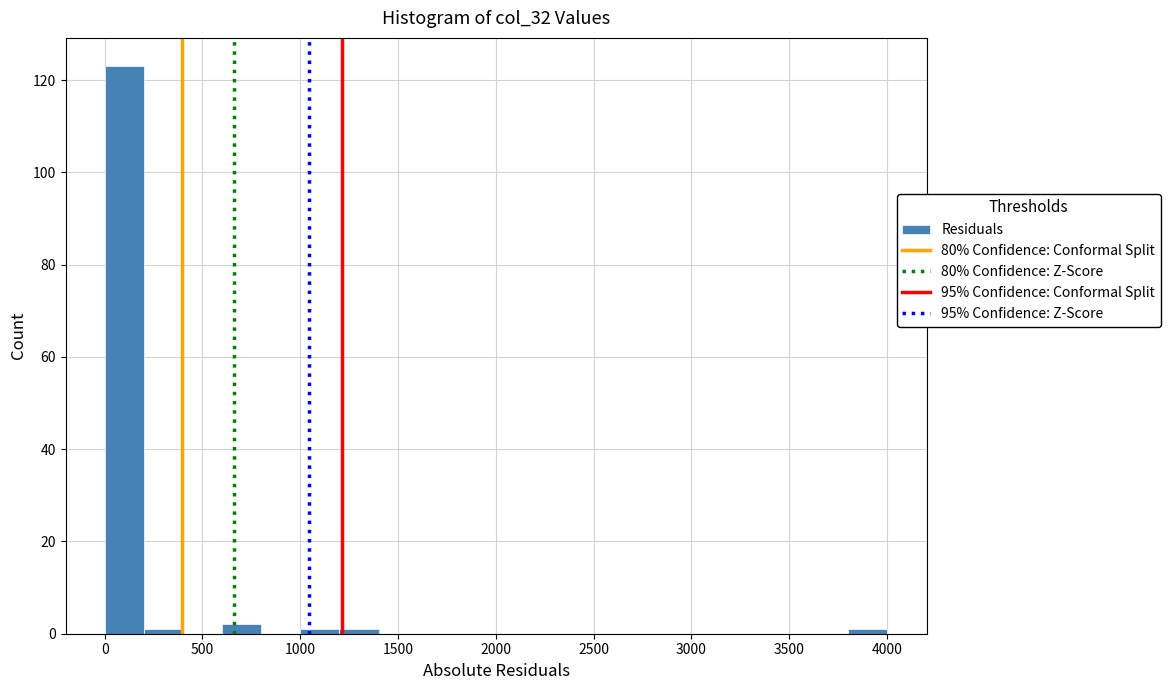

How tall is the bar that spans 600 to 800 on the x-axis? Neither the bar edges nor the heights are printed on the chart, so give them approximately, as read against the axes.

2